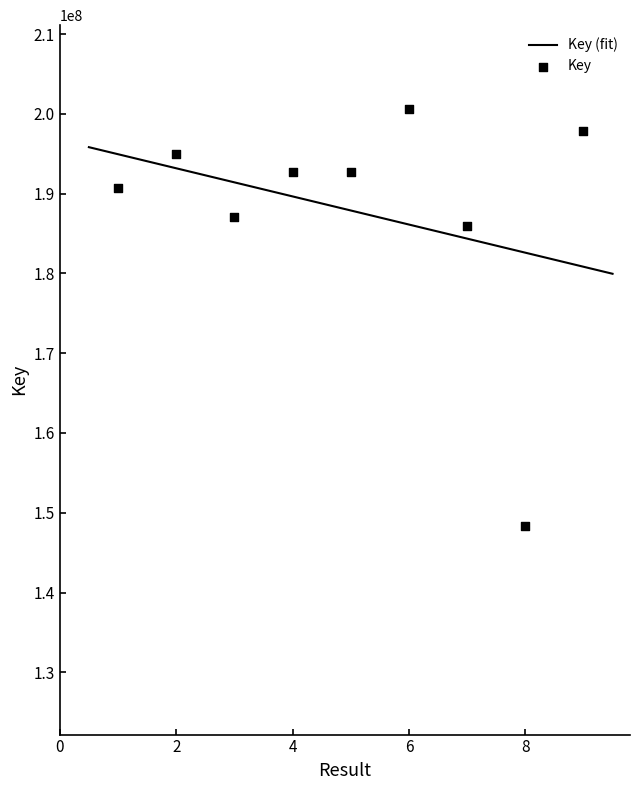

What is the ratio of the value at 9 to the value at 3?

1.1